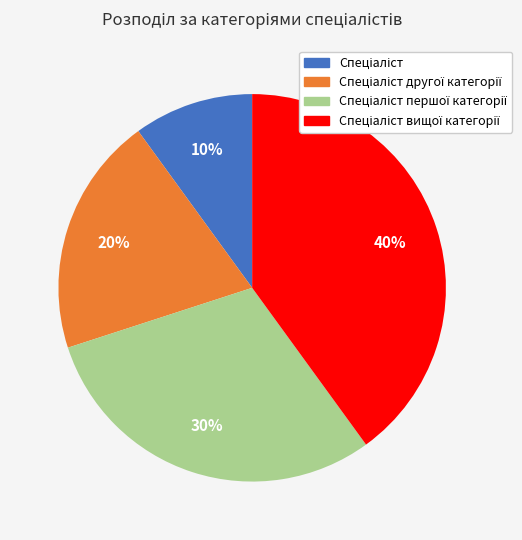

Is there a majority slice in this chart?

No